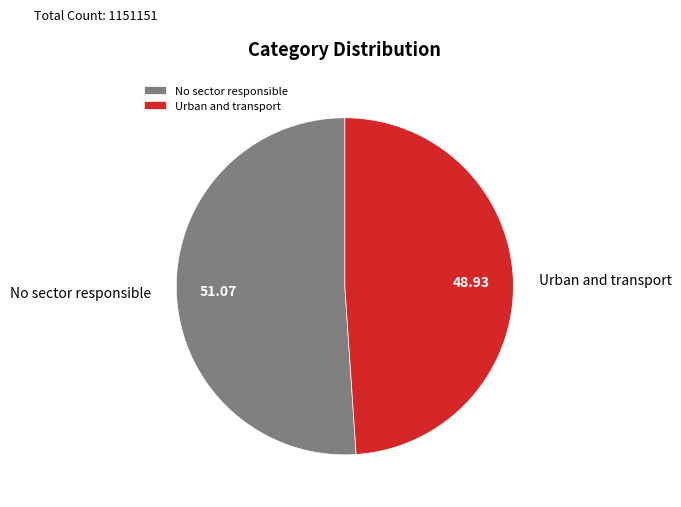

True or false: No sector responsible accounts for 51% of the total.

True